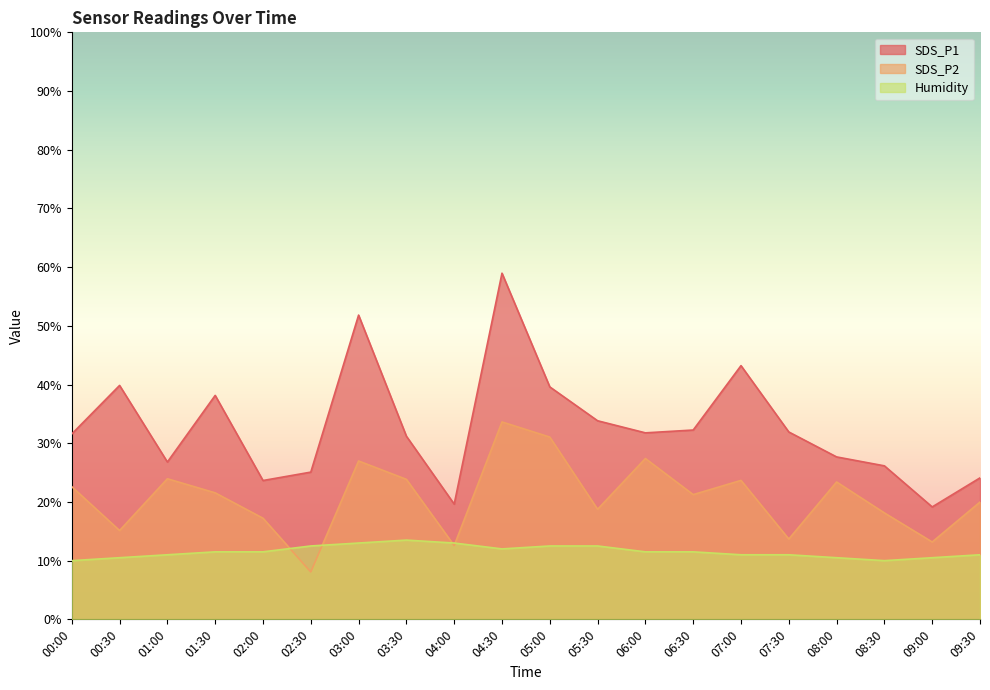

What is the label of the 18th point from the left?

08:30